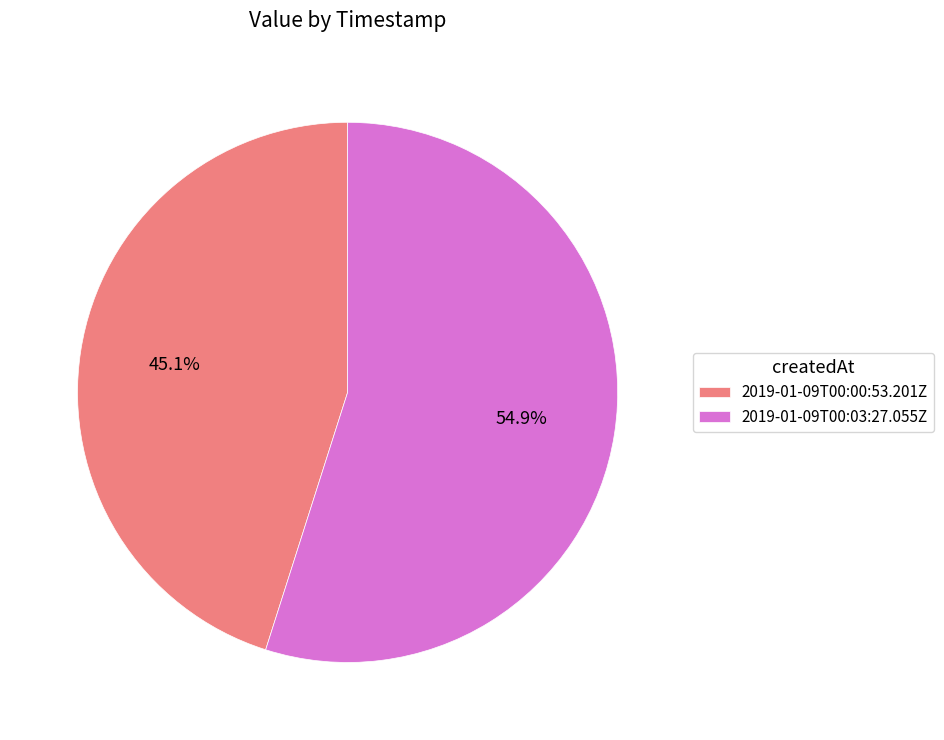

To the nearest percent, what is the difference between the largest and smallest slice percentages?

10%